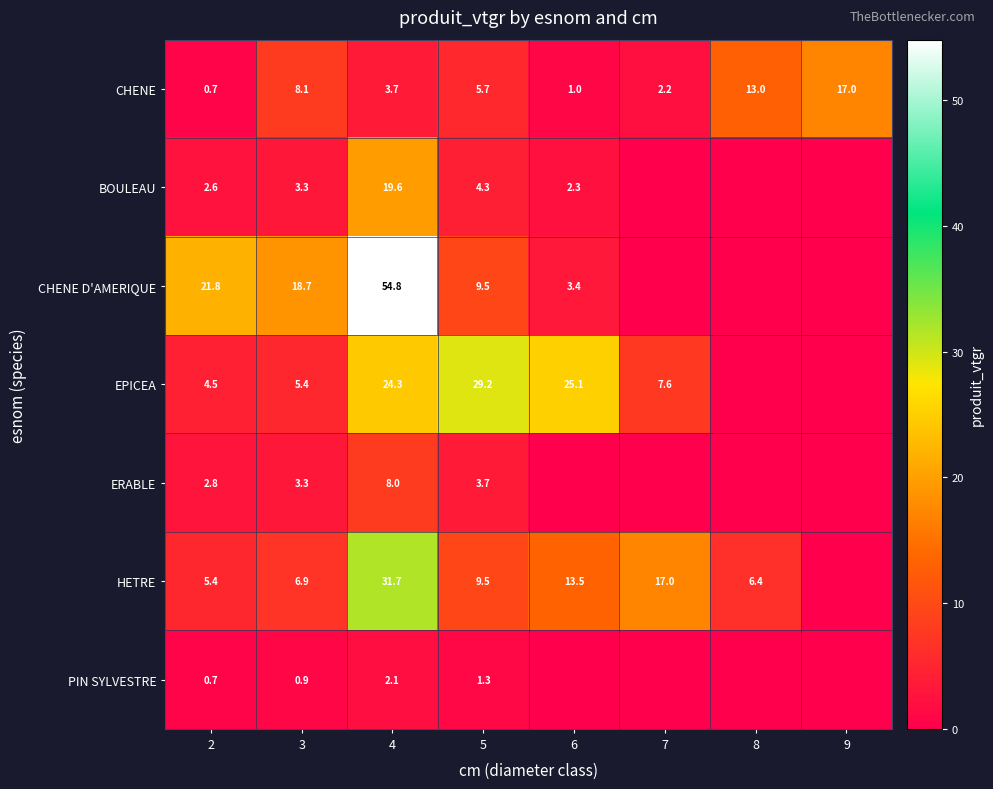

What is the difference between the highest and lowest values at 9?

17.0